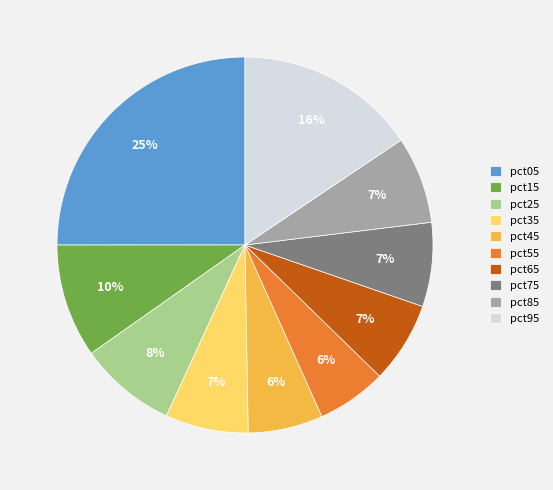

Combined, do pct15 and pct05 account for over 50%?

No